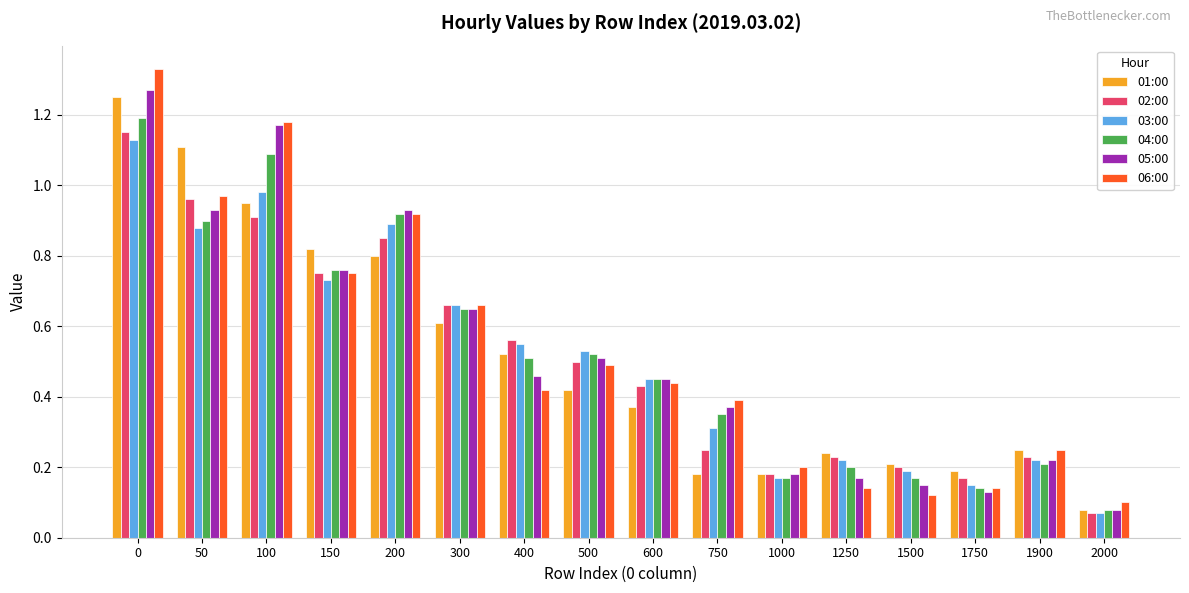

Which series has the widest spread of values?

06:00